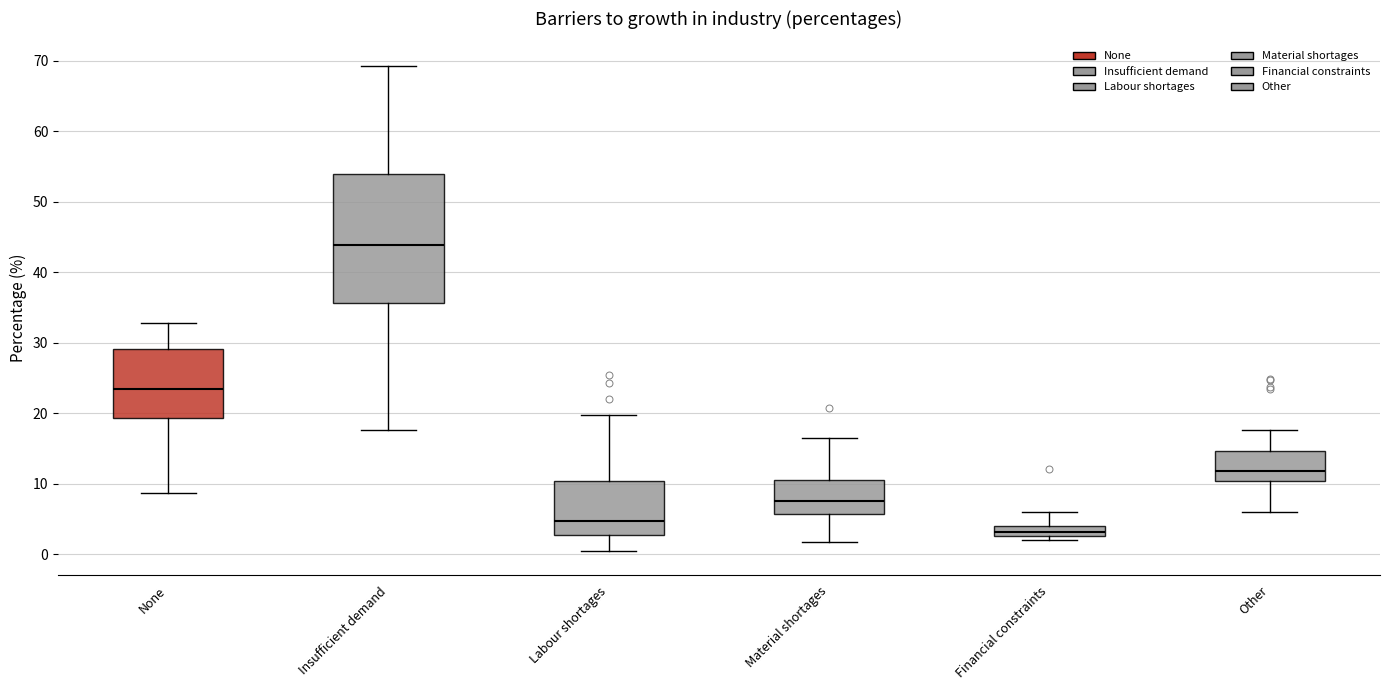

Where is the lower edge of the box for None on the y-axis? The values are not printed on the chart, so give them approximately, as read against the axis.

19